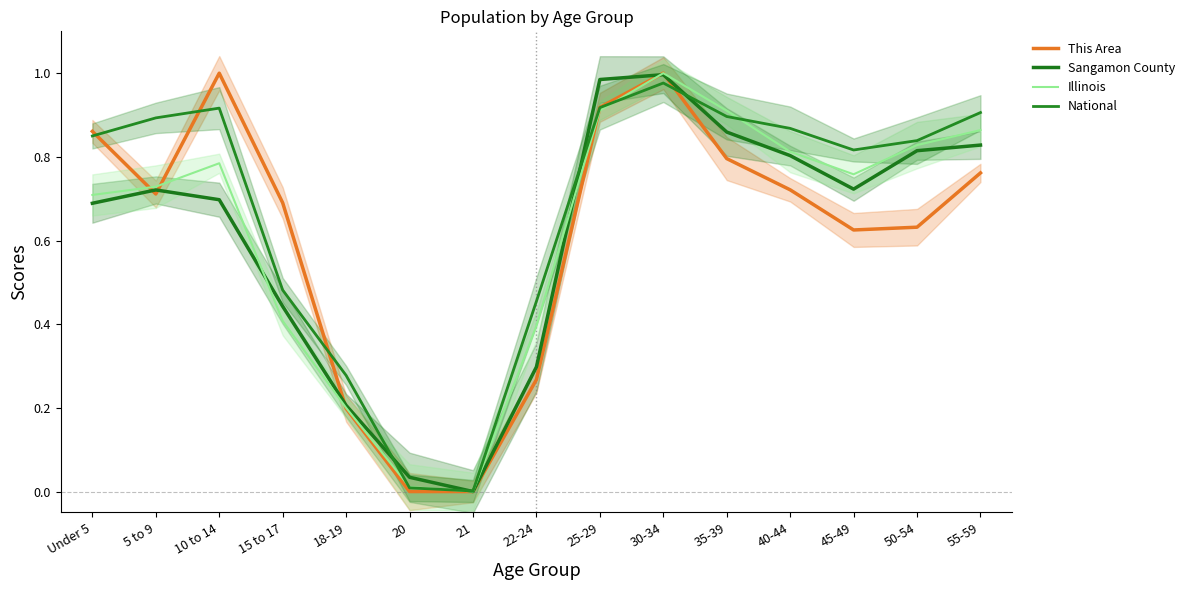

Reading left to right, transcribe all the data shown in this chart.

This Area: Under 5=0.9	5 to 9=0.7	10 to 14=1.0	15 to 17=0.7	18-19=0.2	20=0.0	21=0.0	22-24=0.3	25-29=0.9	30-34=1.0	35-39=0.8	40-44=0.7	45-49=0.6	50-54=0.6	55-59=0.8
Sangamon County: Under 5=0.7	5 to 9=0.7	10 to 14=0.7	15 to 17=0.4	18-19=0.2	20=0.0	21=0.0	22-24=0.3	25-29=1.0	30-34=1.0	35-39=0.9	40-44=0.8	45-49=0.7	50-54=0.8	55-59=0.8
Illinois: Under 5=0.7	5 to 9=0.7	10 to 14=0.8	15 to 17=0.4	18-19=0.2	20=0.0	21=0.0	22-24=0.4	25-29=0.9	30-34=1.0	35-39=0.9	40-44=0.8	45-49=0.8	50-54=0.8	55-59=0.9
National: Under 5=0.8	5 to 9=0.9	10 to 14=0.9	15 to 17=0.5	18-19=0.3	20=0.0	21=0.0	22-24=0.5	25-29=0.9	30-34=1.0	35-39=0.9	40-44=0.9	45-49=0.8	50-54=0.8	55-59=0.9